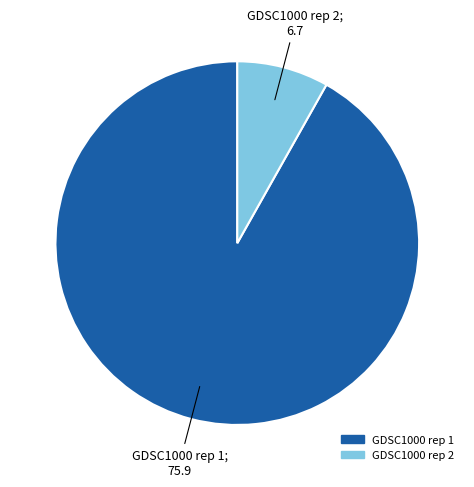

True or false: GDSC1000 rep 1 accounts for 99% of the total.

False